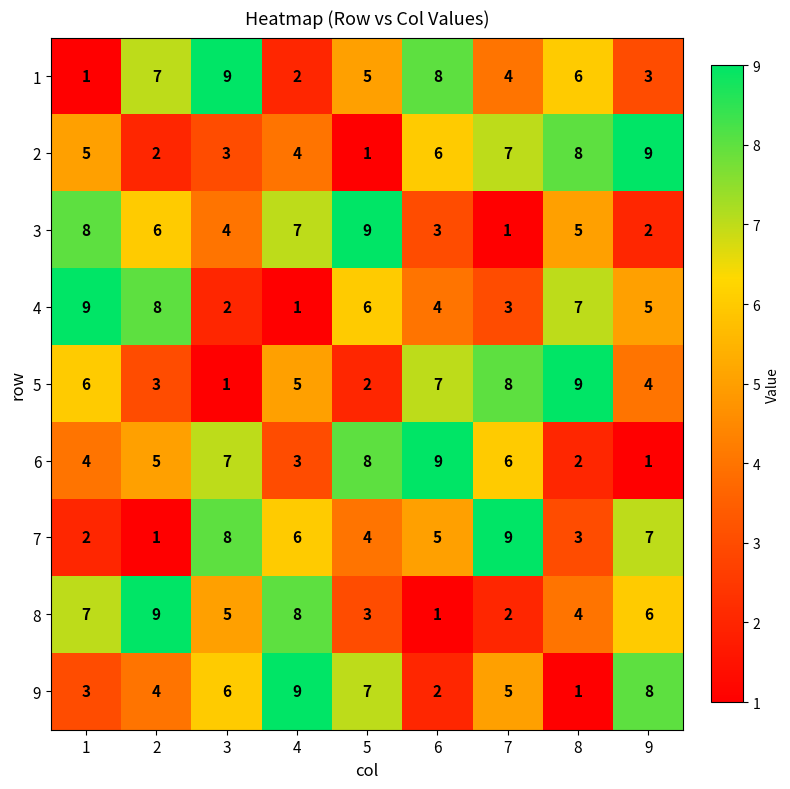

At which label does 9 first exceed 5?

3